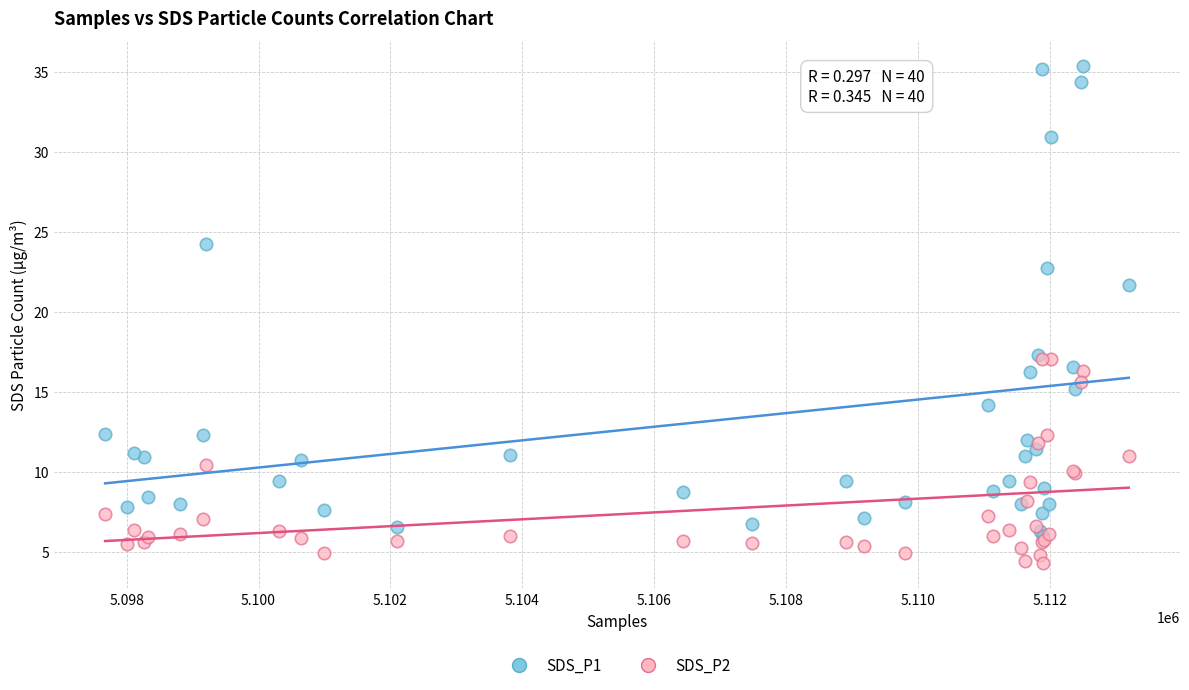

Which series has the widest spread of Y values?

SDS_P1